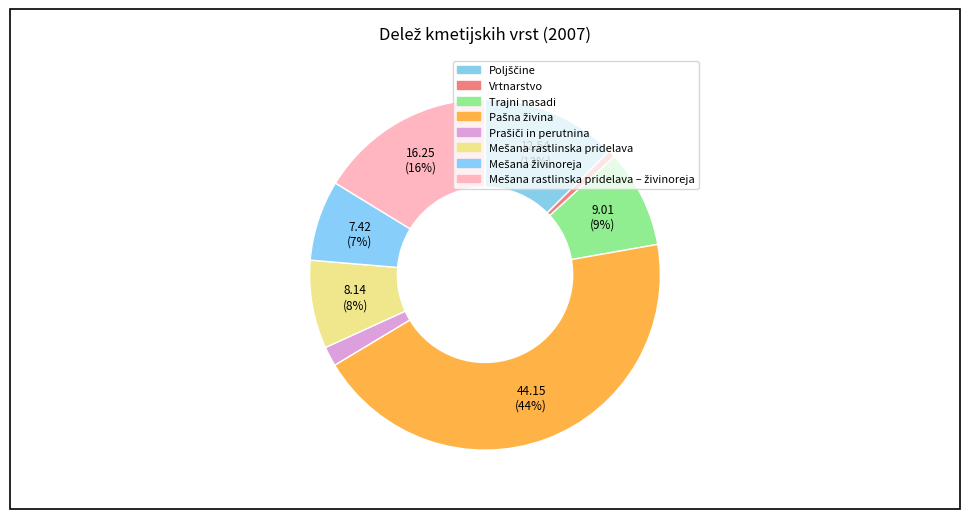

How many segments does this pie chart have?

8